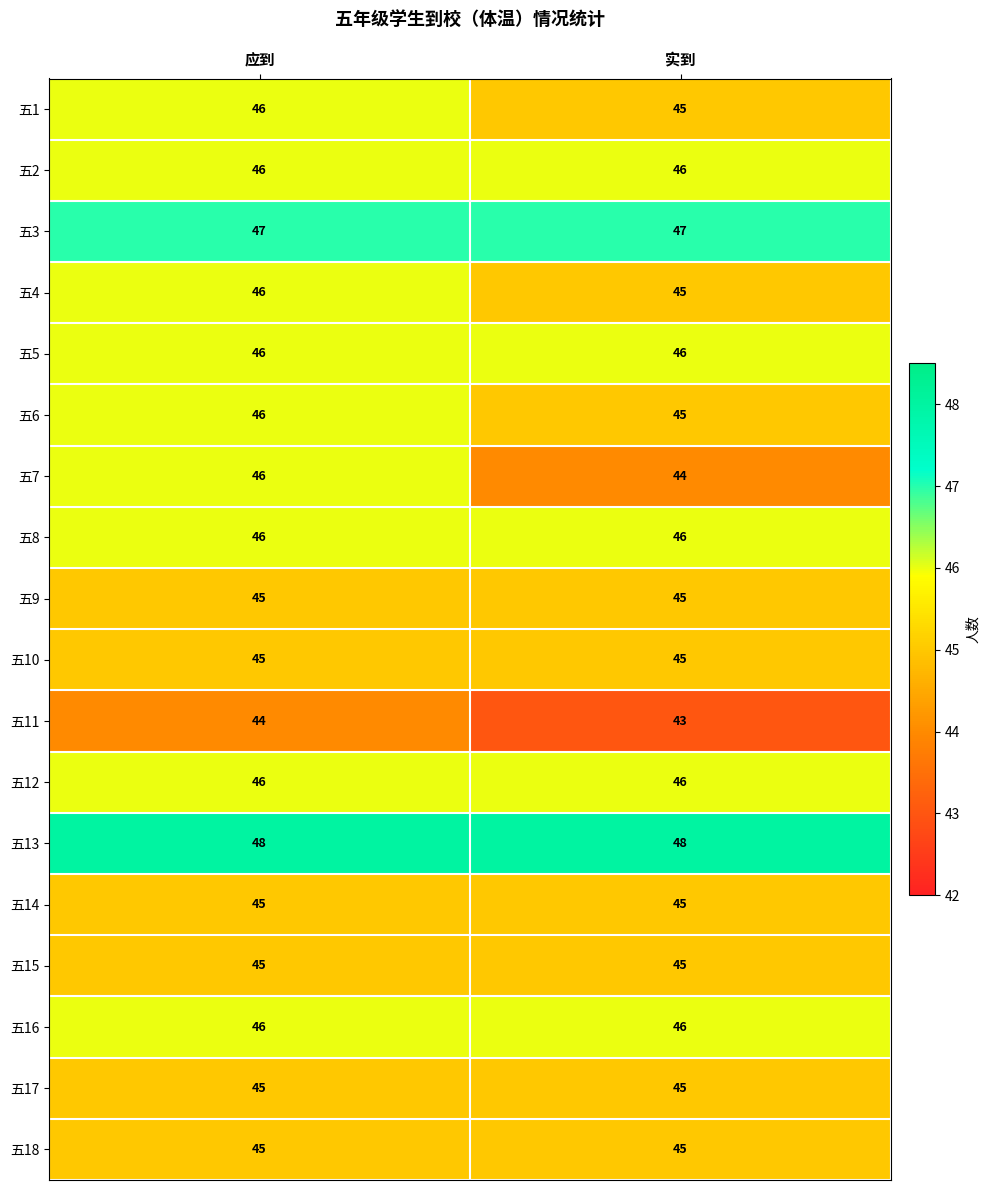

What is the sum of all 五16 values?

92